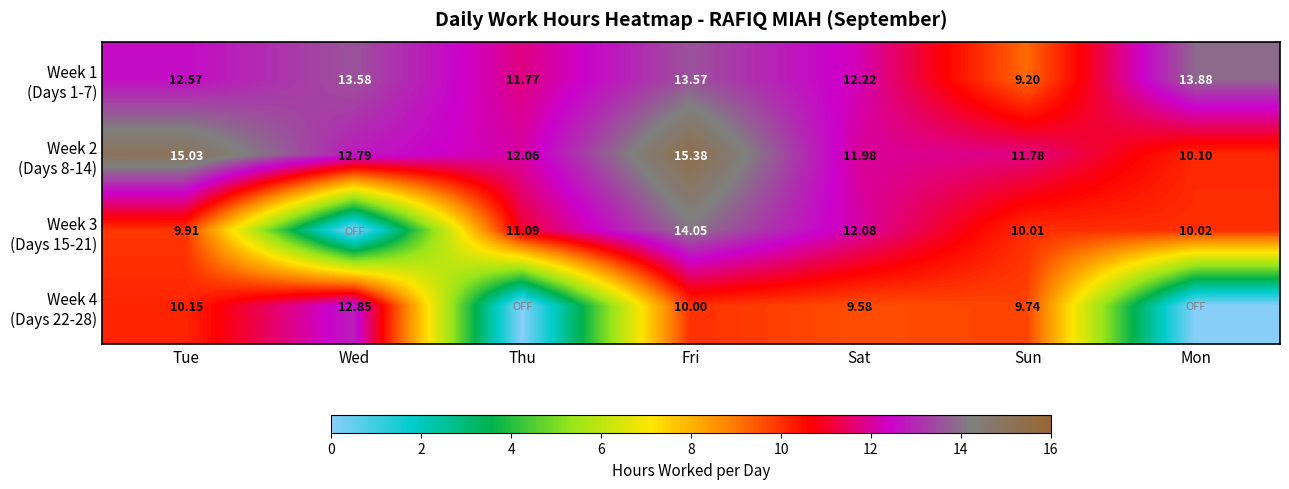

What is the difference between the highest and lowest values at Mon?

13.9